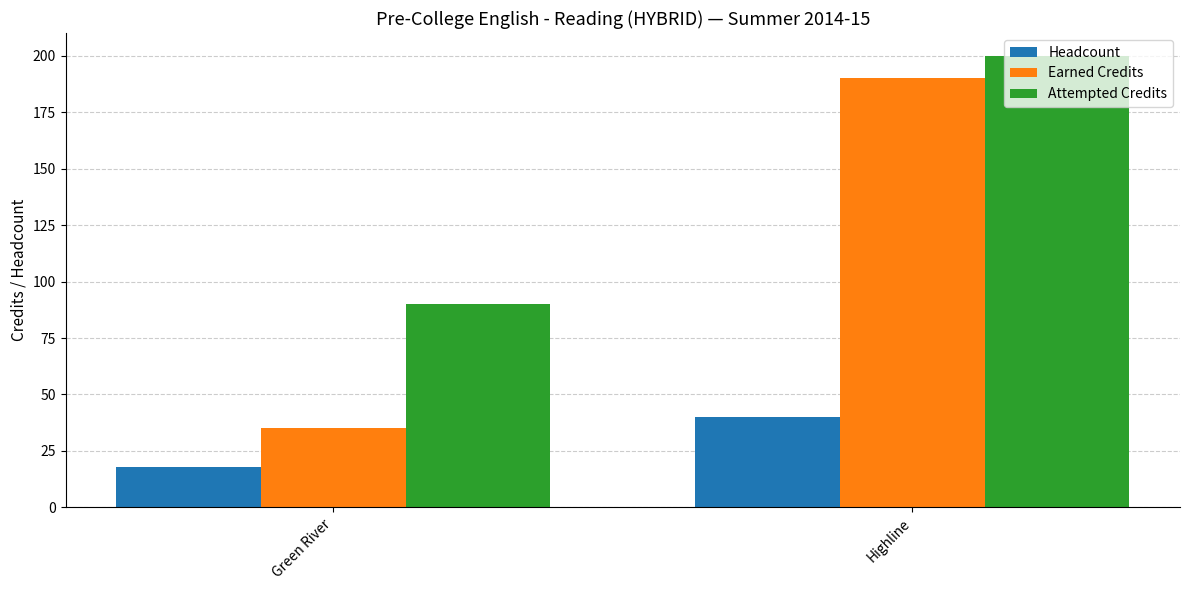

Which label corresponds to the largest value in the chart?

Highline